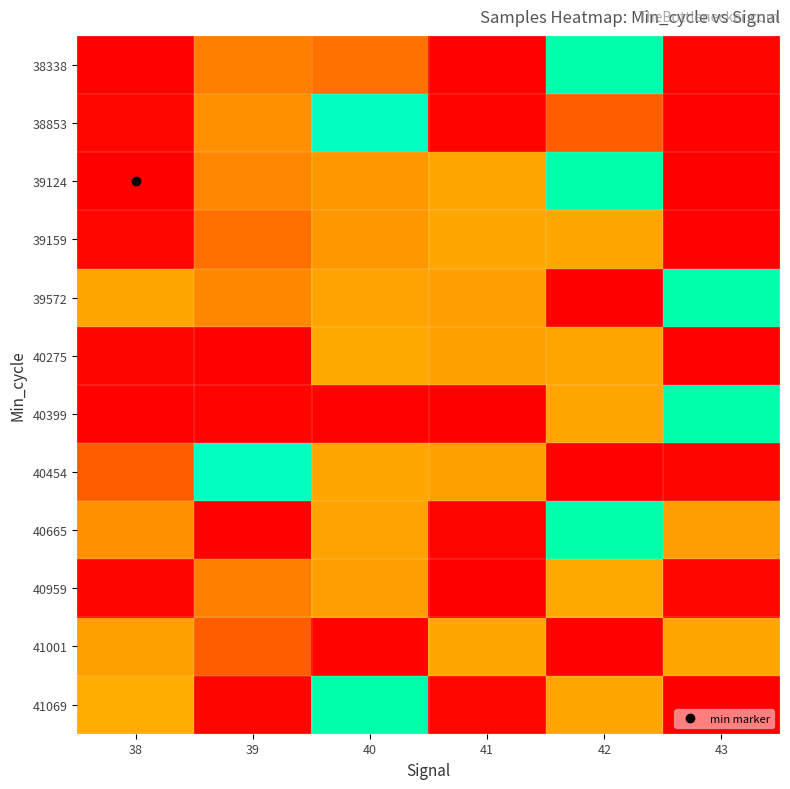

Reading right to left, what are all the values shown in this chart?

38338: 43=5057938	42=5092347	41=5057312	40=5070692	39=5072082	38=5057269
38853: 43=5057501	42=5068630	41=5057756	40=5088585	39=5073473	38=5058025
39124: 43=5057193	42=5092532	41=5074664	40=5073966	39=5072907	38=5057118
39159: 43=5057522	42=5074670	41=5074651	40=5073989	39=5070570	38=5058033
39572: 43=5092017	42=5057193	41=5074190	40=5074418	39=5073046	38=5074670
40275: 43=5057501	42=5074651	41=5074369	40=5074746	39=5057292	38=5057944
40399: 43=5092017	42=5074664	41=5057118	40=5057269	39=5057756	38=5057501
40454: 43=5057944	42=5057501	41=5074369	40=5074651	39=5088585	38=5068630
40665: 43=5074190	42=5092347	41=5057938	40=5074418	39=5057292	38=5073473
40959: 43=5058025	42=5074746	41=5057193	40=5074190	39=5072082	38=5057938
41001: 43=5074664	42=5057501	41=5074651	40=5057756	39=5068630	38=5074369
41069: 43=5057193	42=5074670	41=5058033	40=5092532	39=5057938	38=5075079